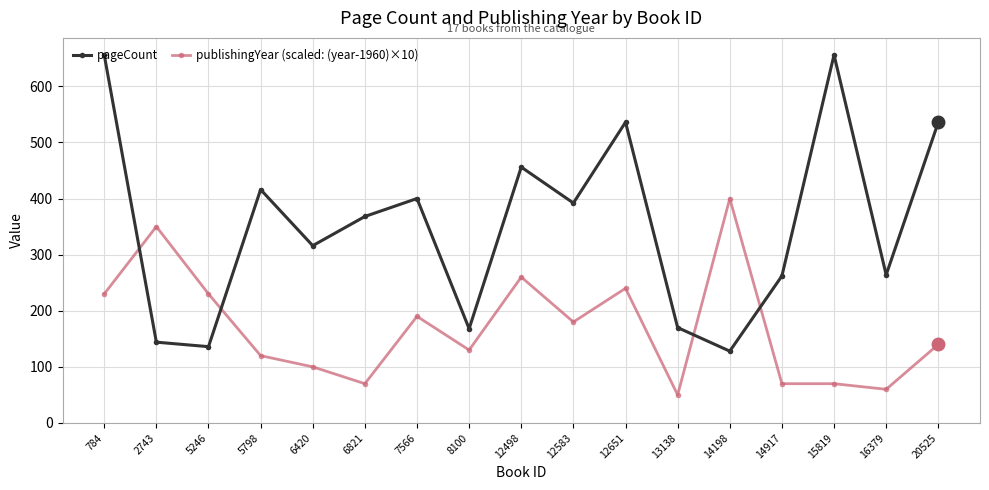

Rank the series by their maximum value, from lowest to highest.

publishingYear (scaled: (year-1960)×10), pageCount